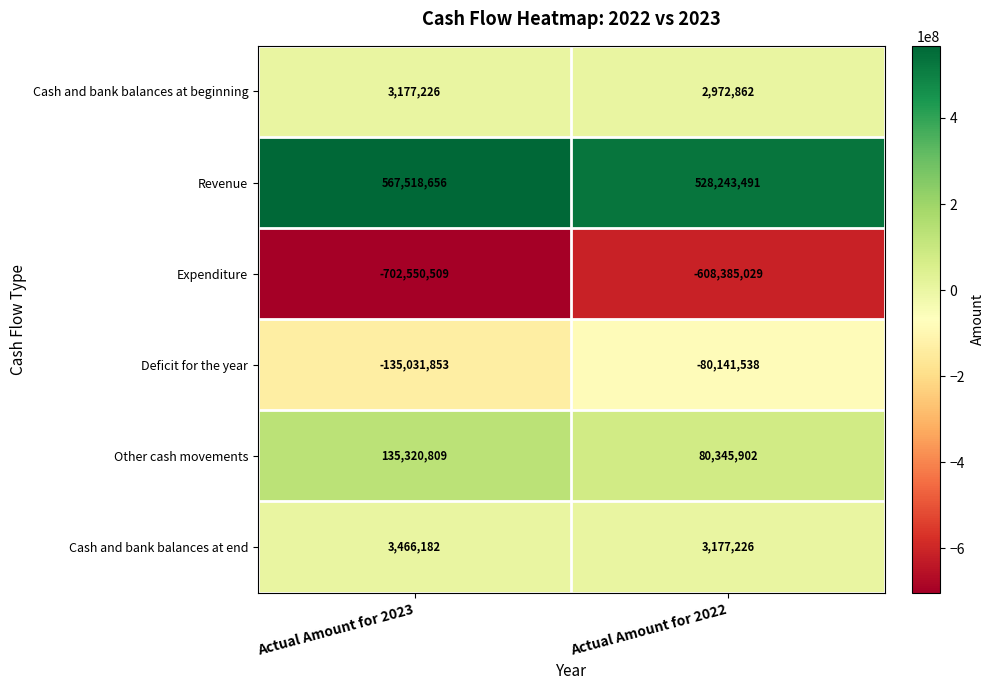

Which series changed the most between Actual Amount for 2023 and Actual Amount for 2022?

Expenditure